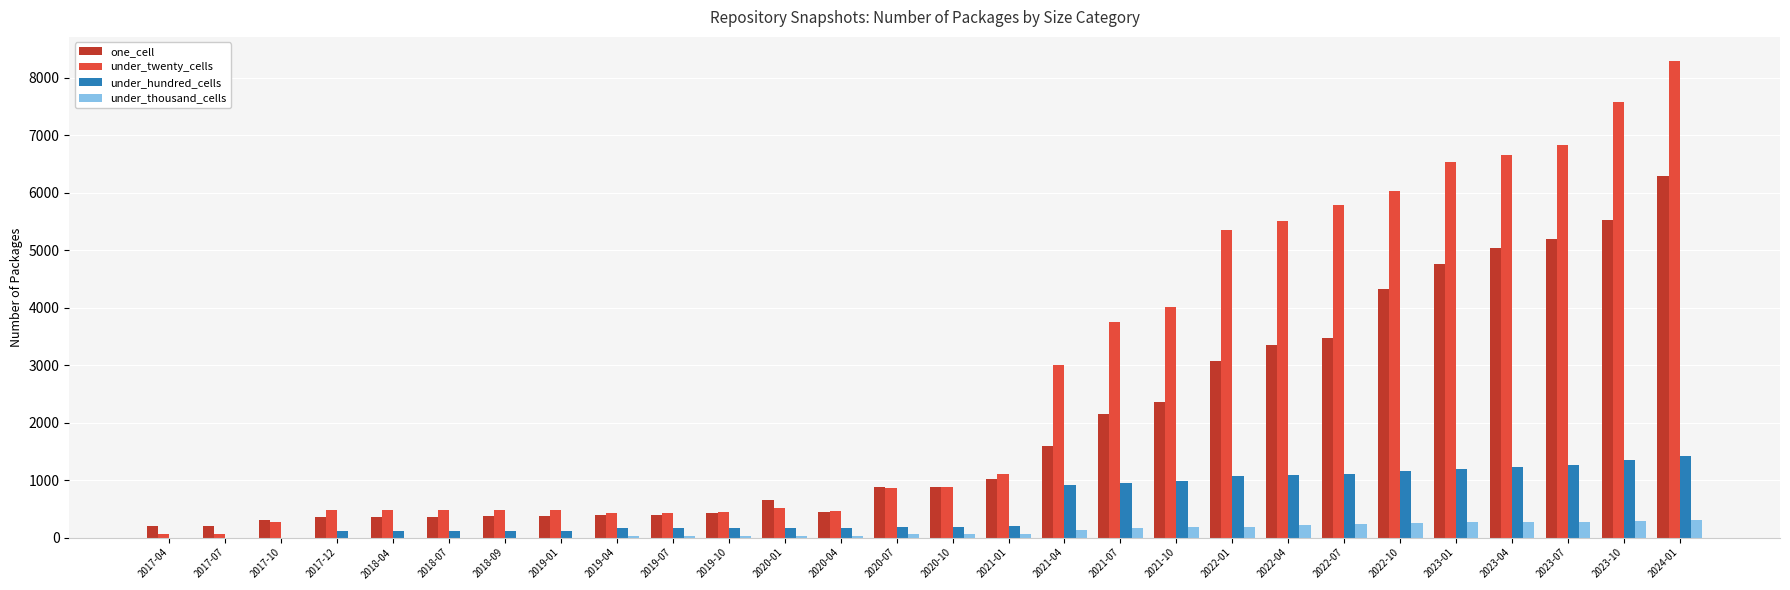

At which category is the sum across all series the highest?

2024-01